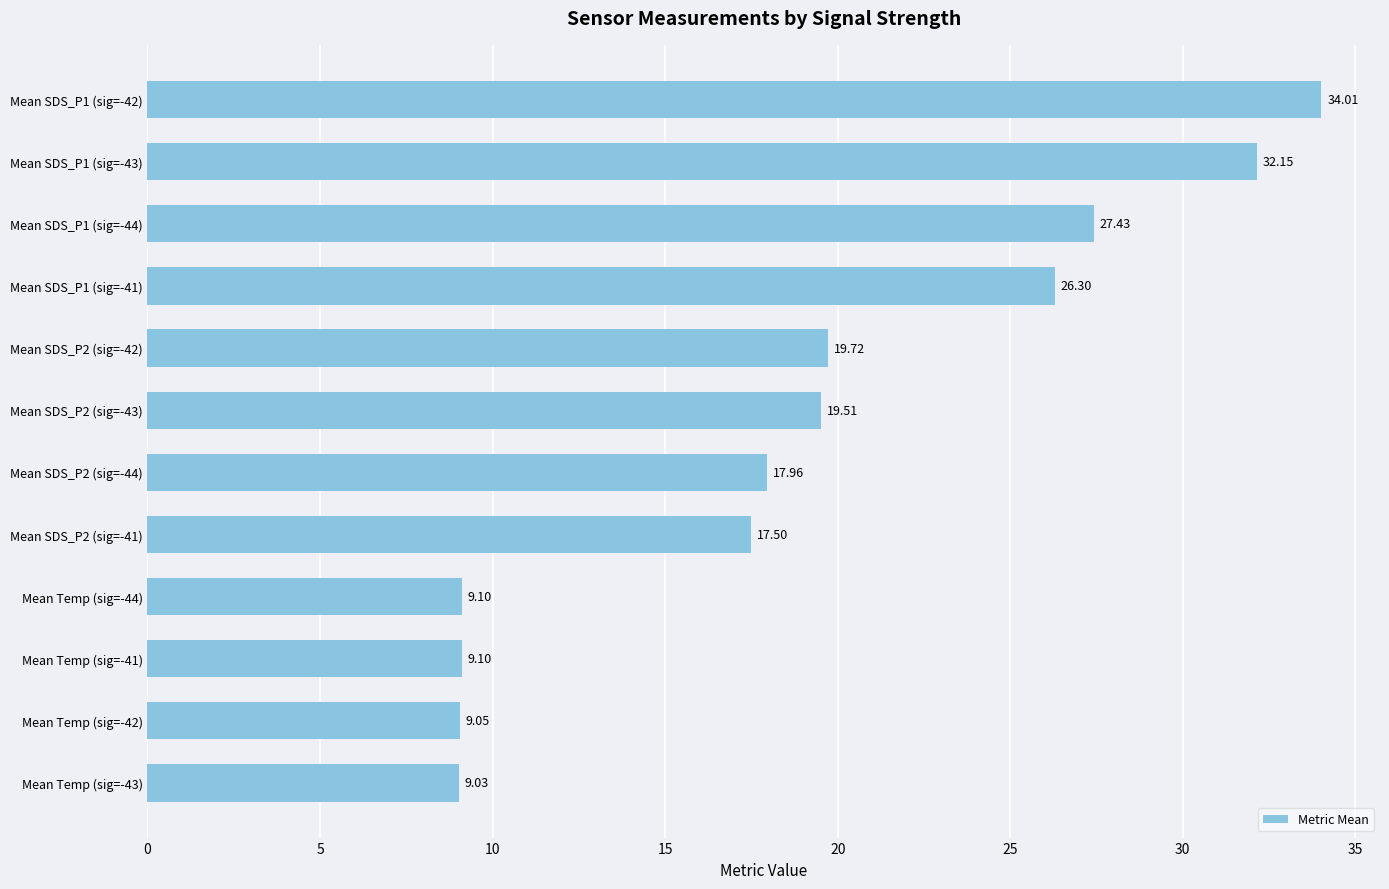

What is the change in value from Mean SDS_P1 (sig=-41) to Mean SDS_P1 (sig=-44)?

+1.1